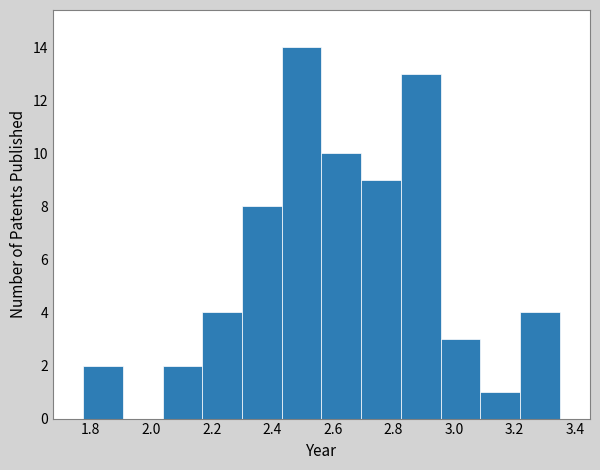

Reading left to right, transcribe this chart: for each bar, give the range it covers on the x-axis and its height. Neither the bar edges nor the heights are printed on the chart, so give them approximately, as read against the axes.

1.78 to 1.90: 2
1.90 to 2.04: 0
2.04 to 2.16: 2
2.16 to 2.30: 4
2.30 to 2.44: 8
2.44 to 2.56: 14
2.56 to 2.70: 10
2.70 to 2.82: 9
2.82 to 2.96: 13
2.96 to 3.08: 3
3.08 to 3.22: 1
3.22 to 3.36: 4